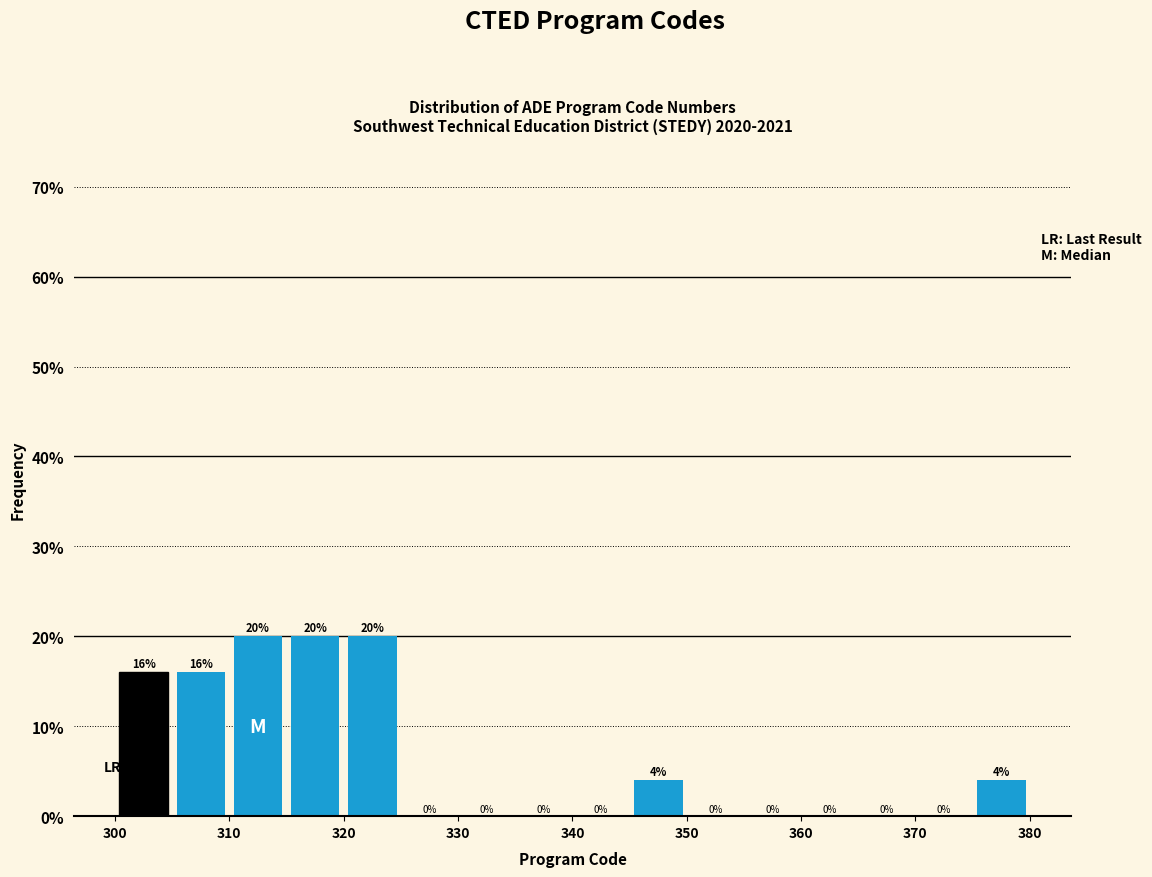

What is the height of the bar covering 305 to 310 on the x-axis?

16